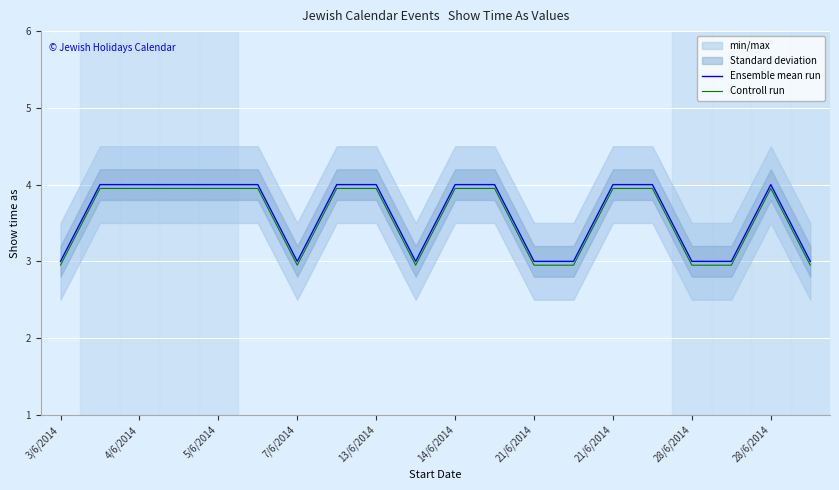

What is the average value of the Controll run series?

3.5